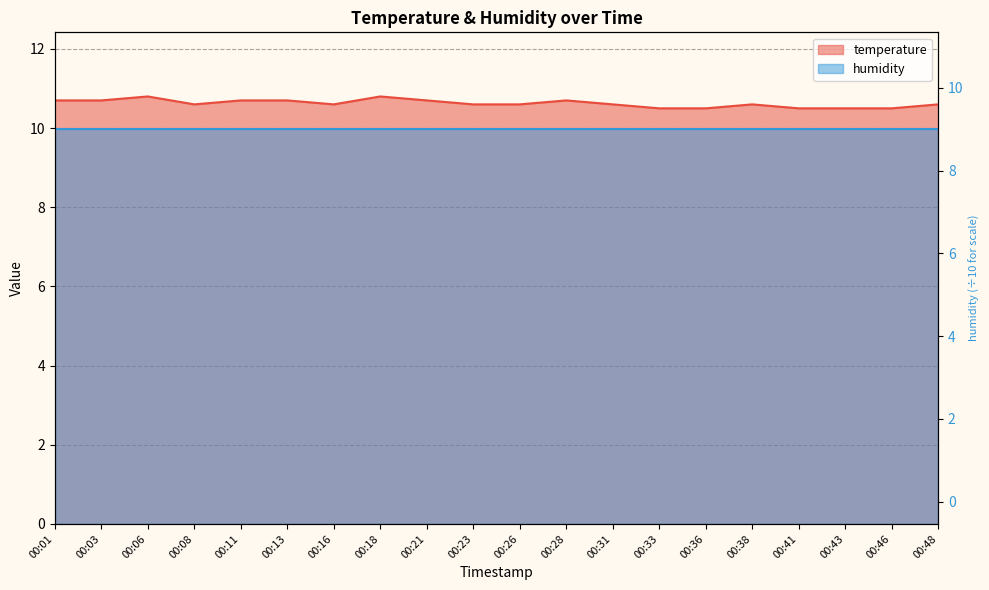

At which category does the data reach its first local valley?

00:08